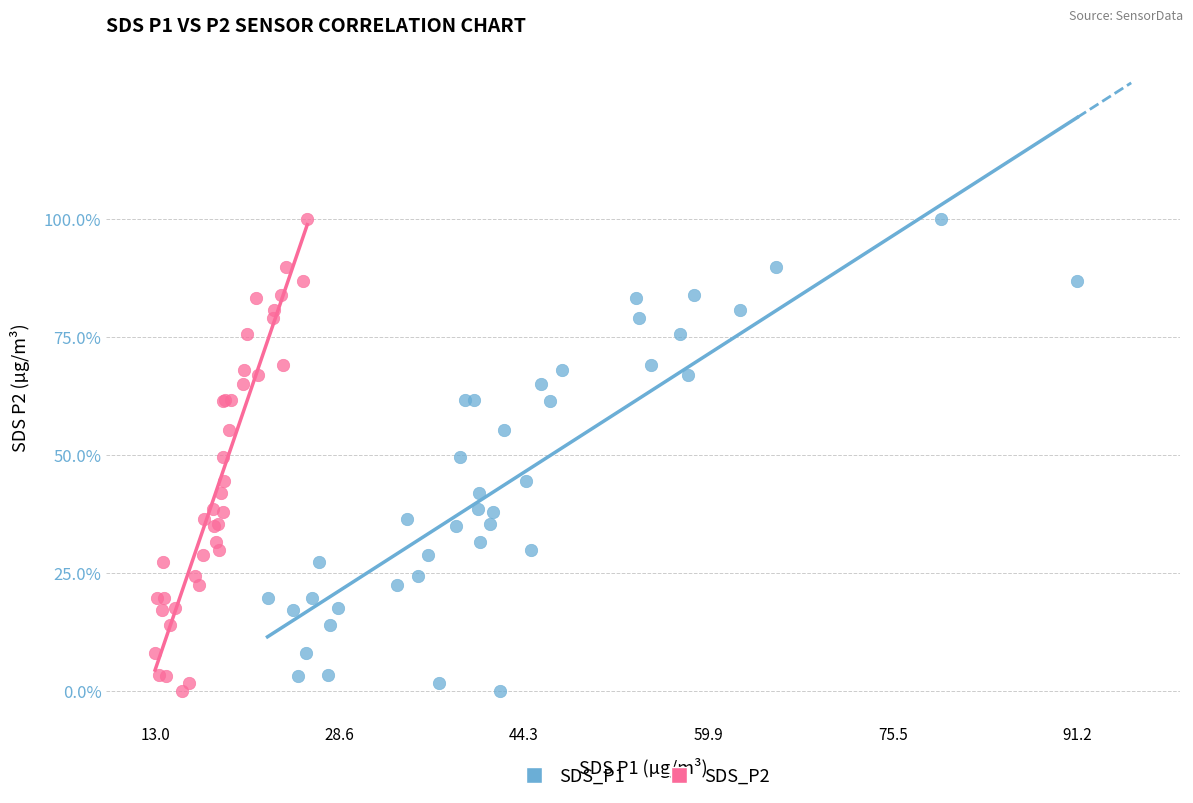

What are all the series names shown in the legend?

SDS_P1, SDS_P2